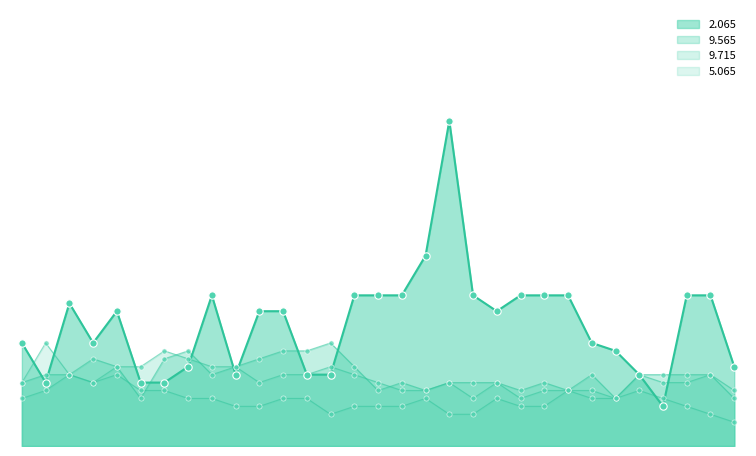

What are all the series names shown in the legend?

2.065, 9.715, 9.565, 5.065